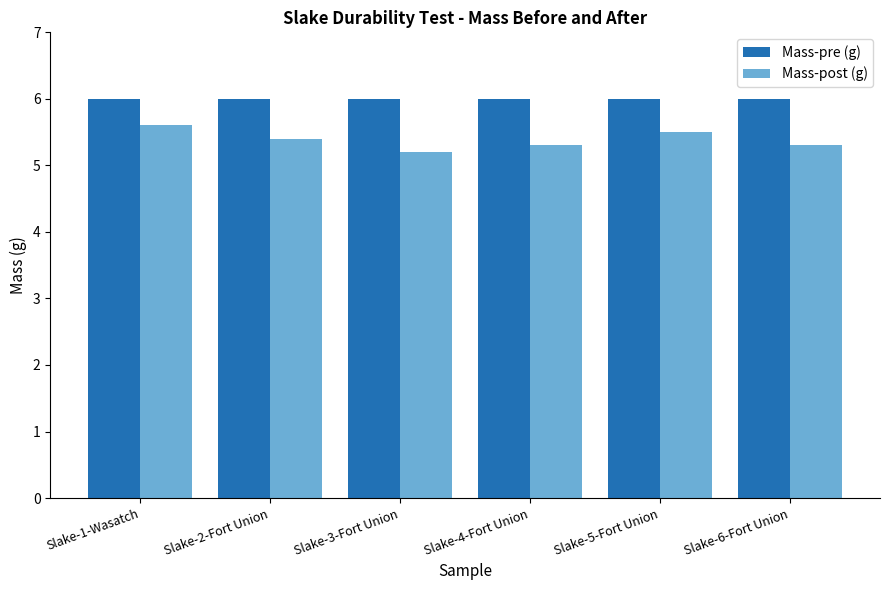

What is the average value of the Mass-post (g) series?

5.4